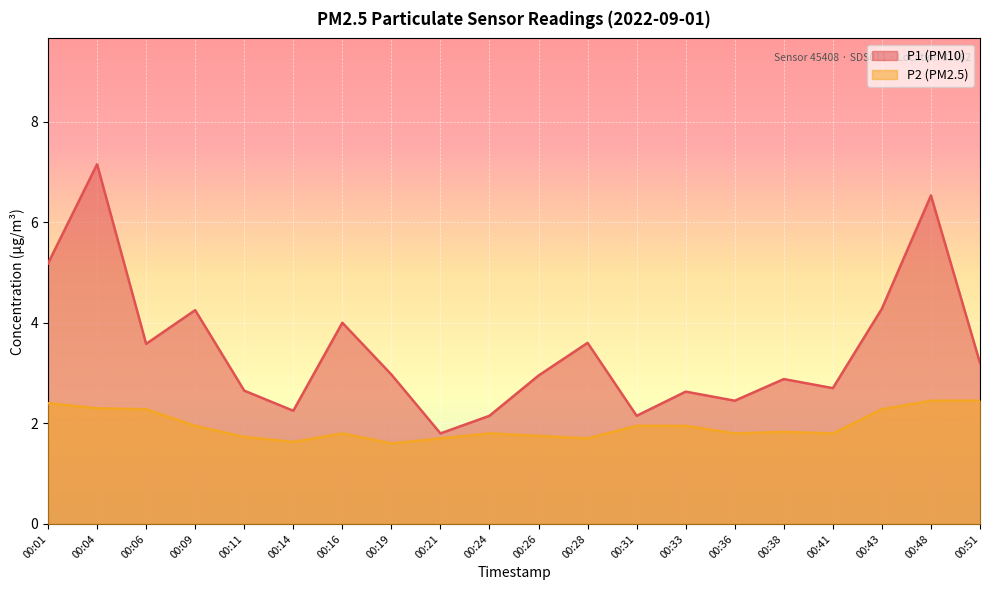

At how many categories does at least one series exceed 2?

19